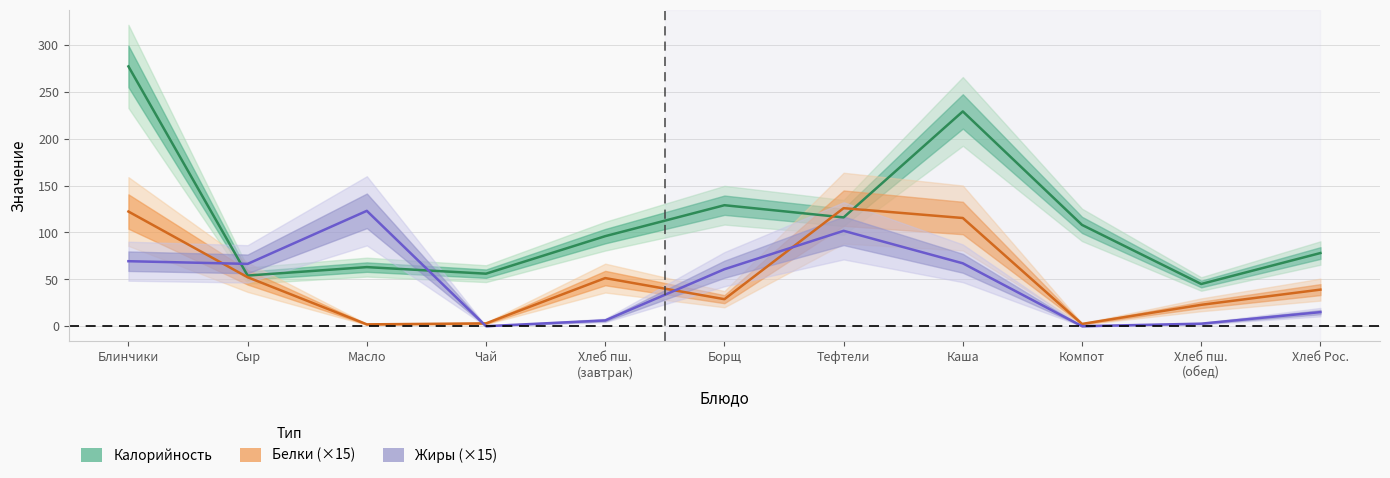

What is the difference between the Белки values at Каша and Чай?

112.4